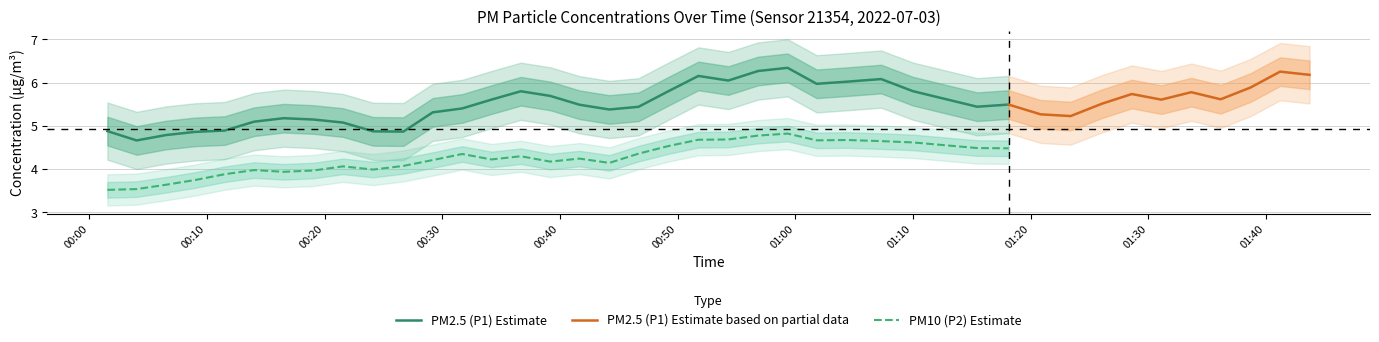

What is the lowest value of the PM2.5 (P1) Estimate series?

4.7